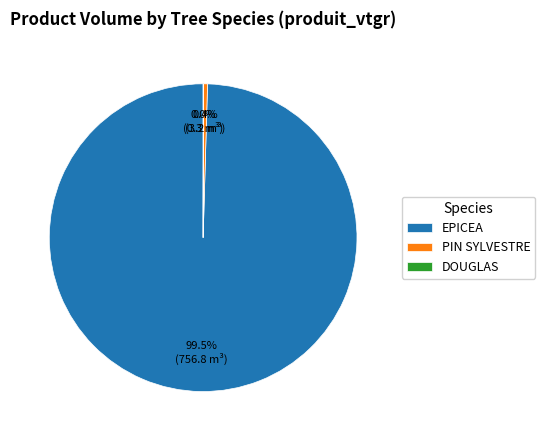

What is the largest slice in the pie chart?

EPICEA